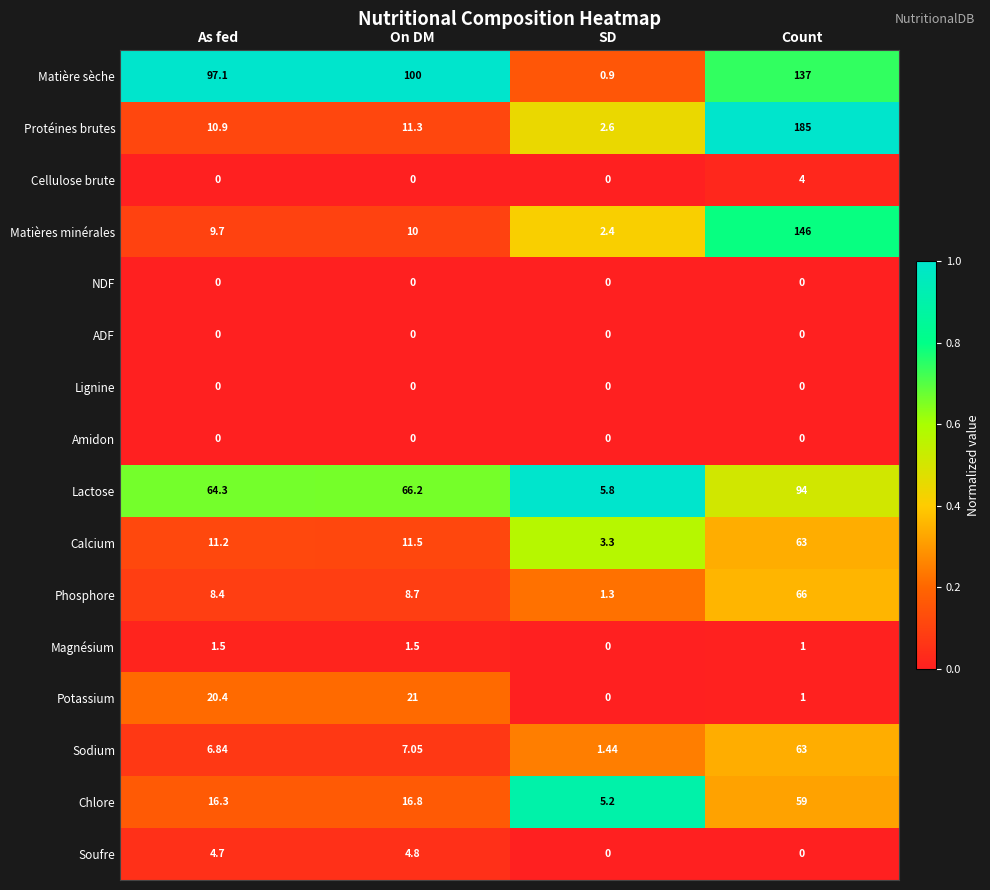

Which series has the widest spread of values?

Protéines brutes